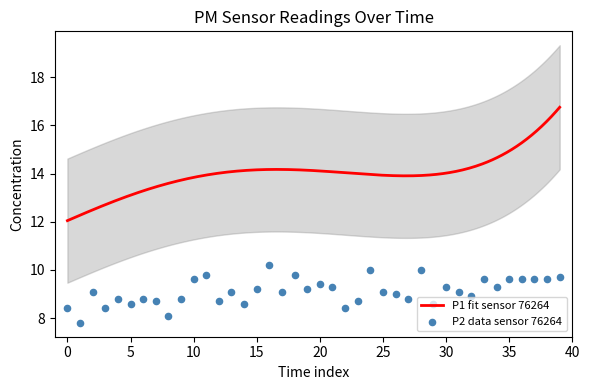

What is the highest value of the P1 fit sensor 76264 series?

16.8